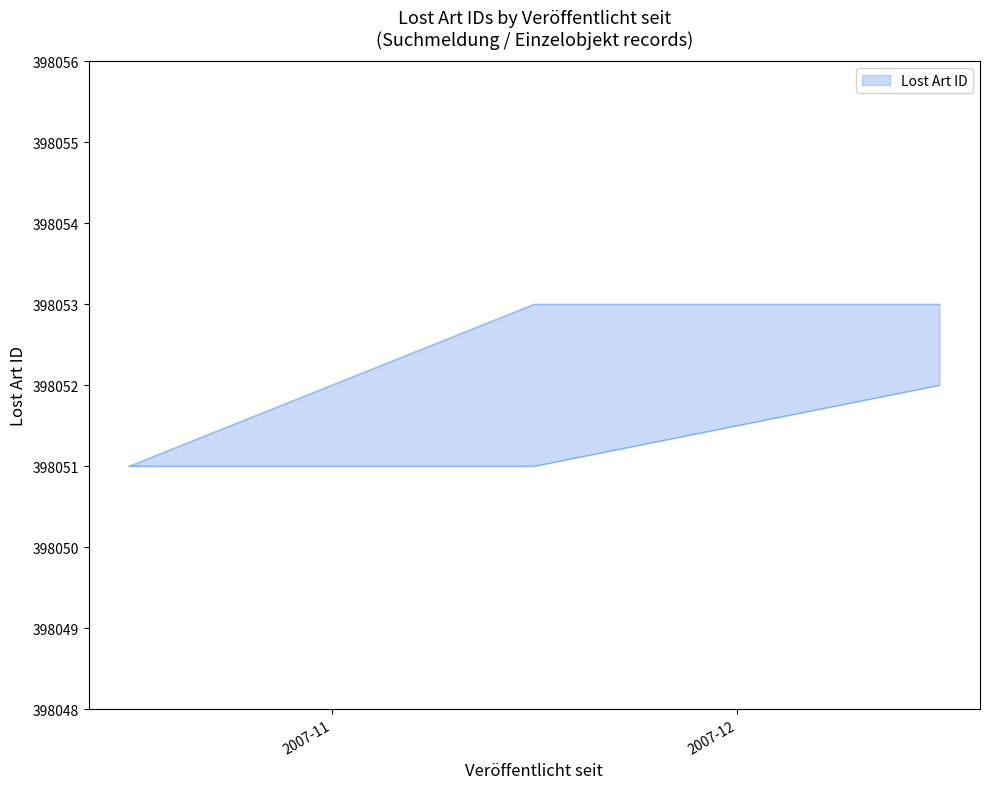

Rank the series by their average value, from highest to lowest.

Lost Art ID upper, Lost Art ID lower